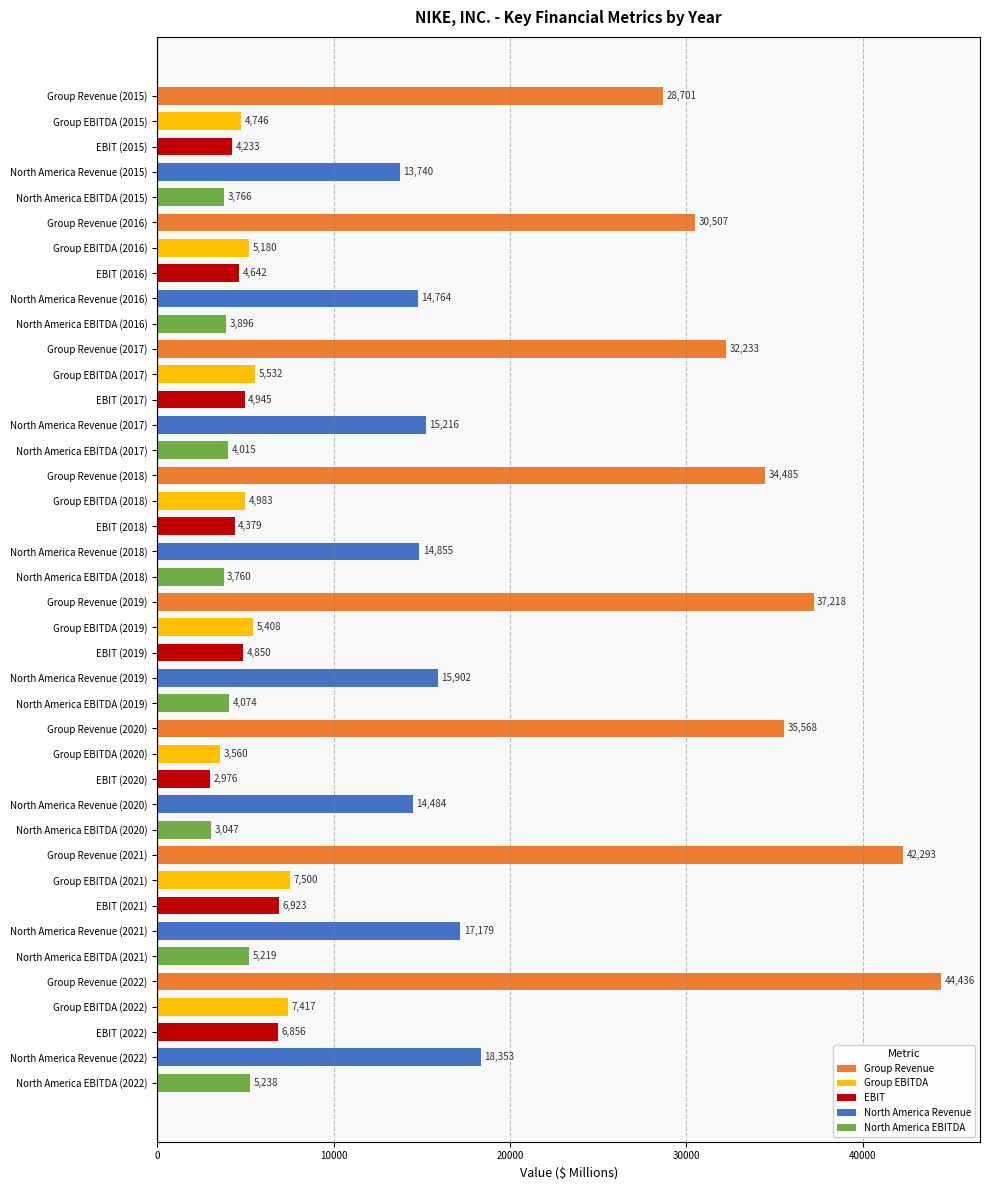

What is the change in value from Group Revenue (2016) to North America Revenue (2021)?

-13328